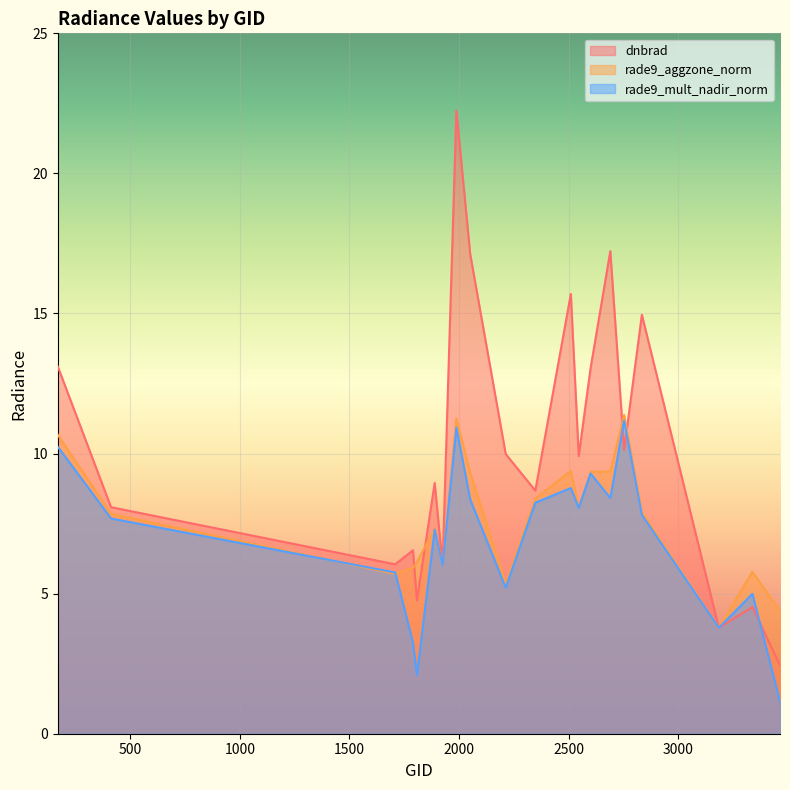

True or false: rade9_aggzone_norm and dnbrad intersect in this chart.

True